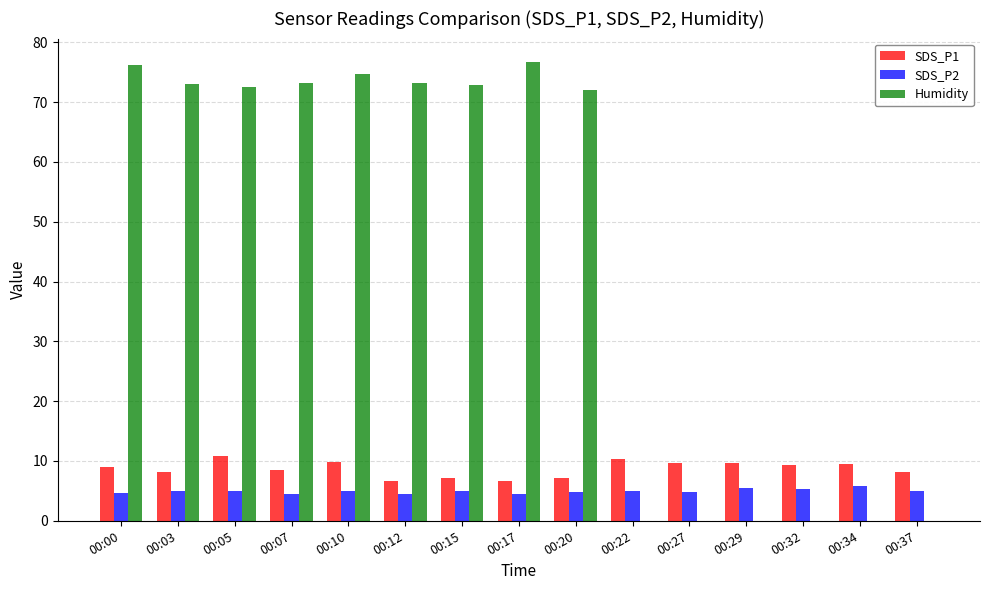

The SDS_P2 series shows 5.4 at 00:29. True or false?

True